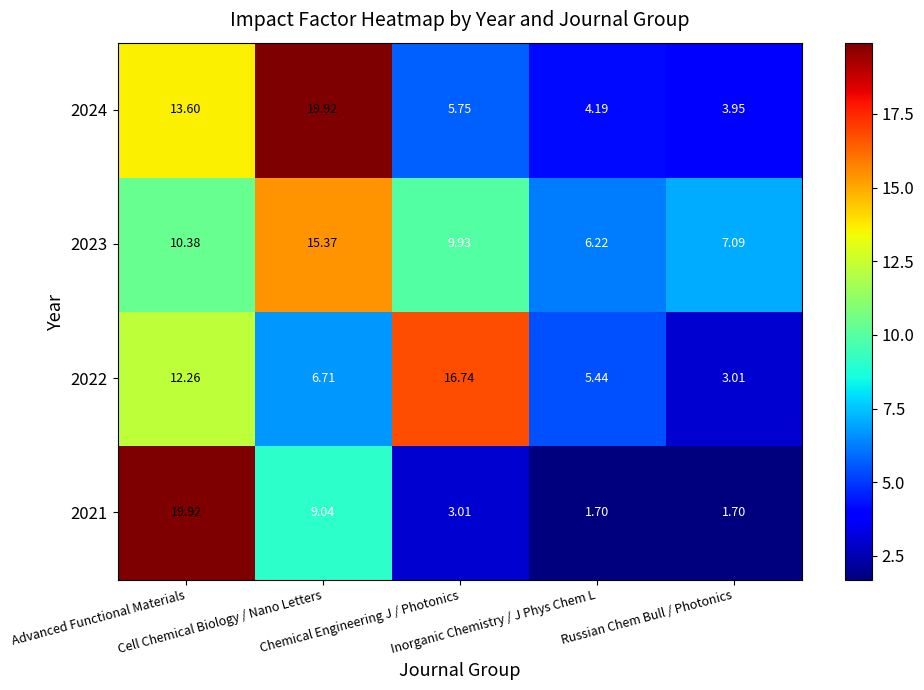

What is the total value across all series at Russian Chem Bull / Photonics?

15.8